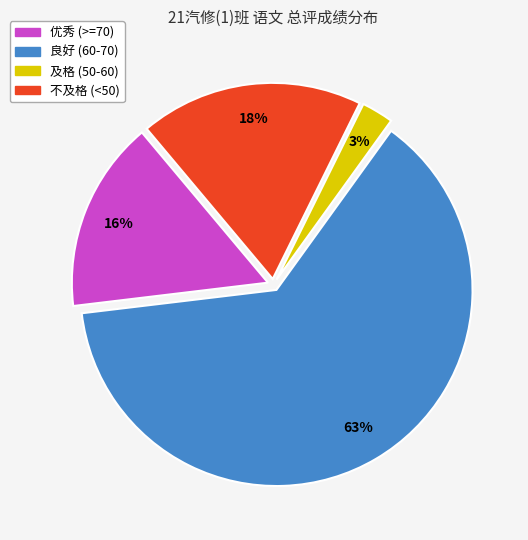

How many slices are in this pie chart?

4